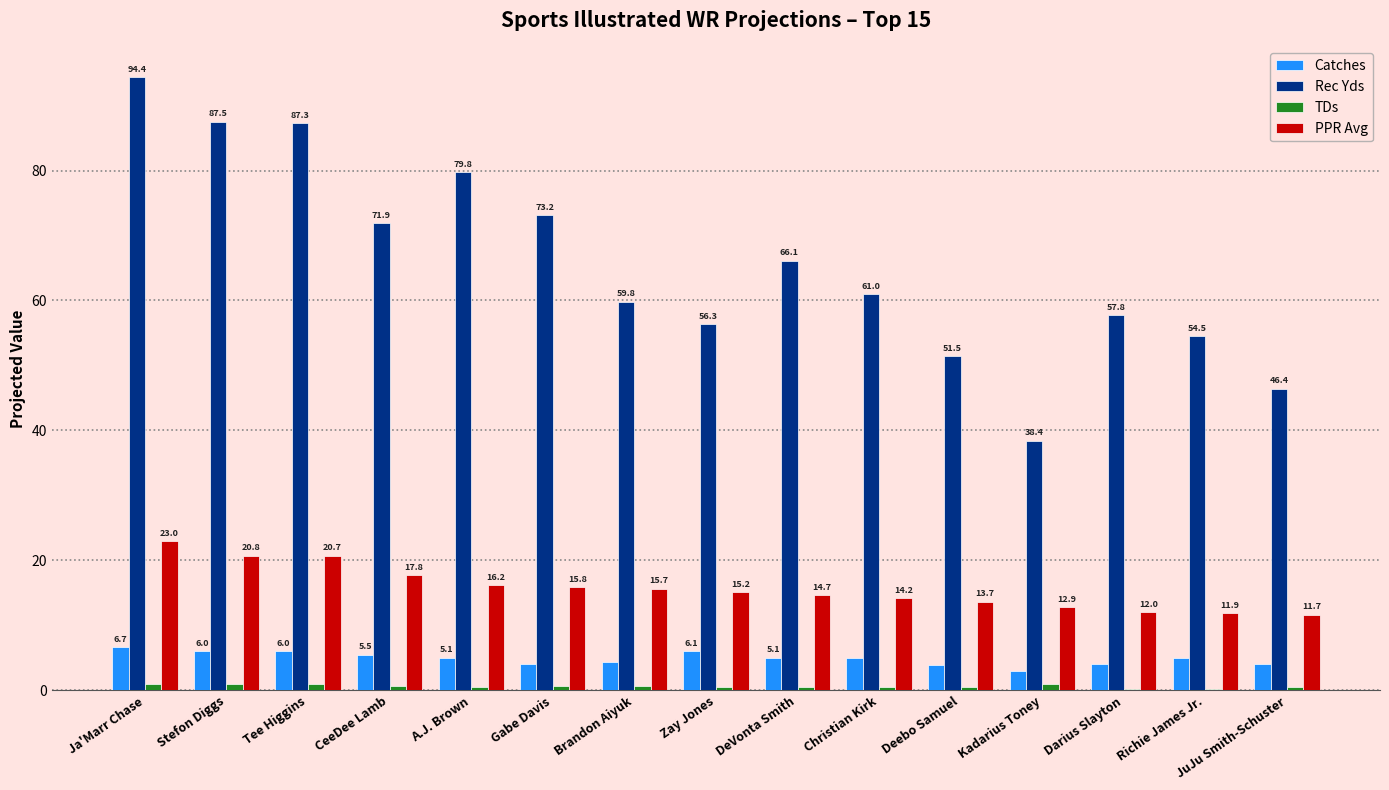

Which label corresponds to the largest value in the chart?

Ja'Marr Chase